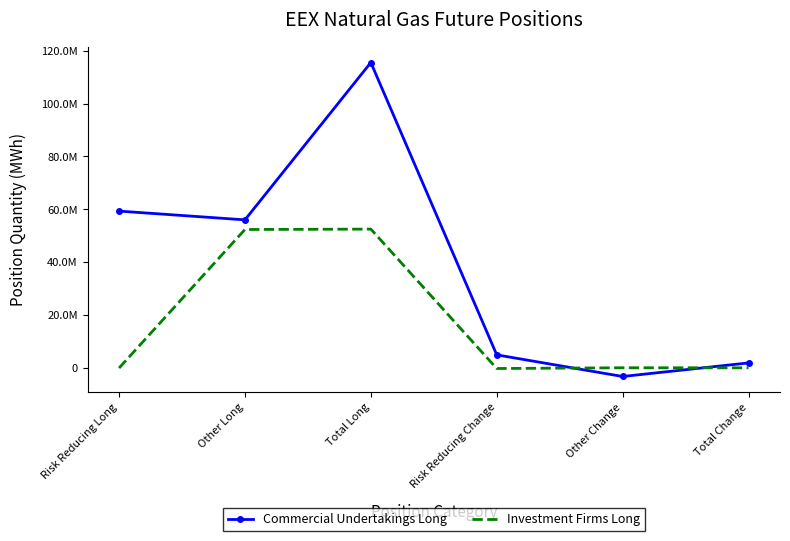

How many categories are shown in the chart?

6